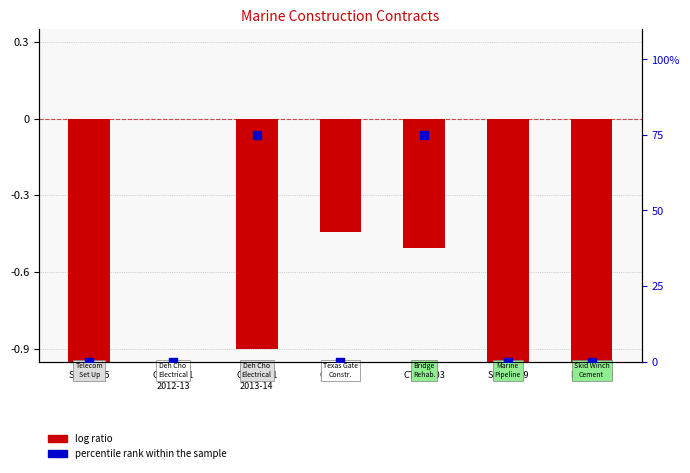

Which series reaches the maximum Y coordinate?

percentile rank within the sample